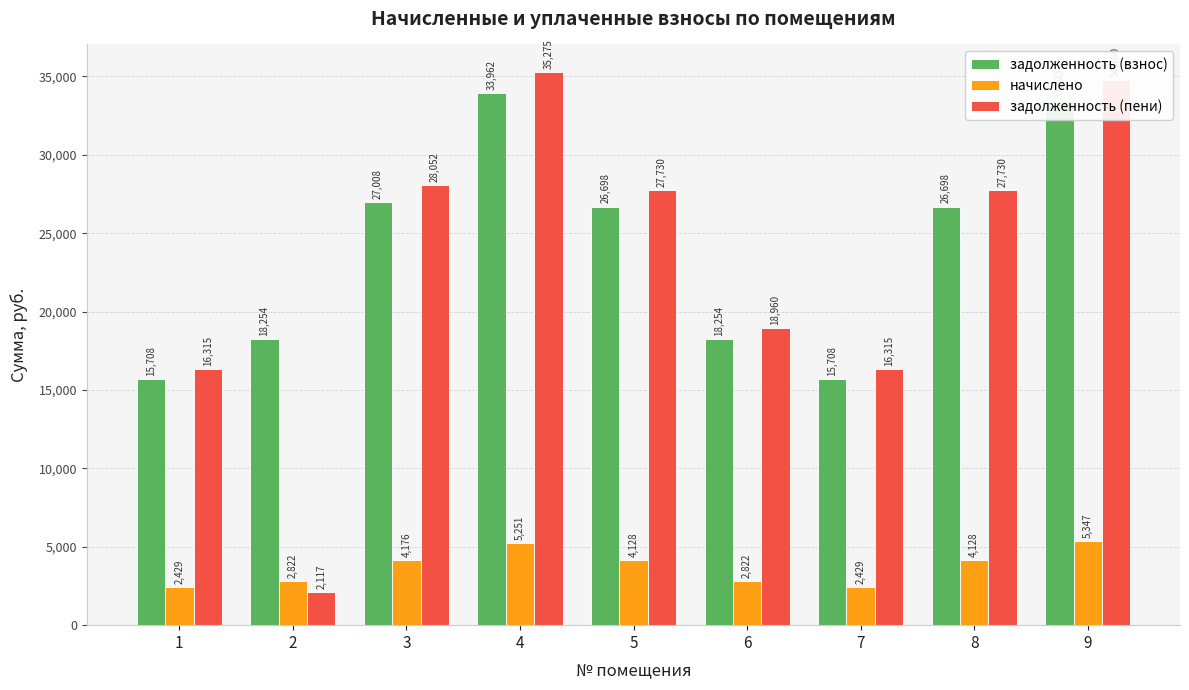

What is the value of the начислено bar at the 1st from the left?

2428.8